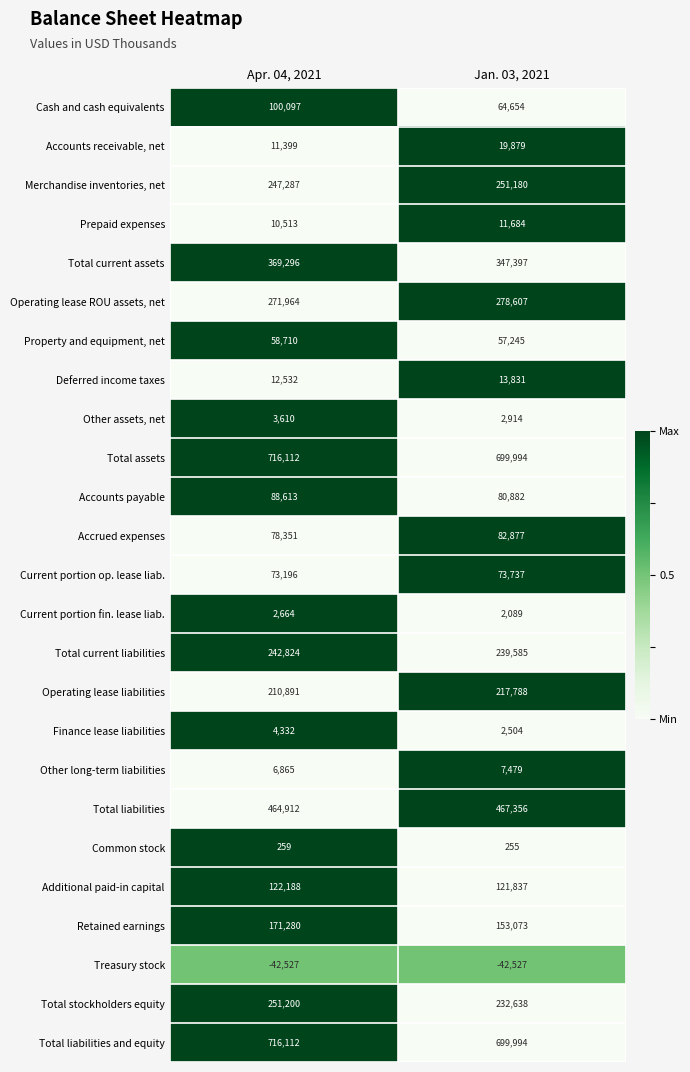

The Other long-term liabilities series shows 3544 at Jan. 03, 2021. True or false?

False